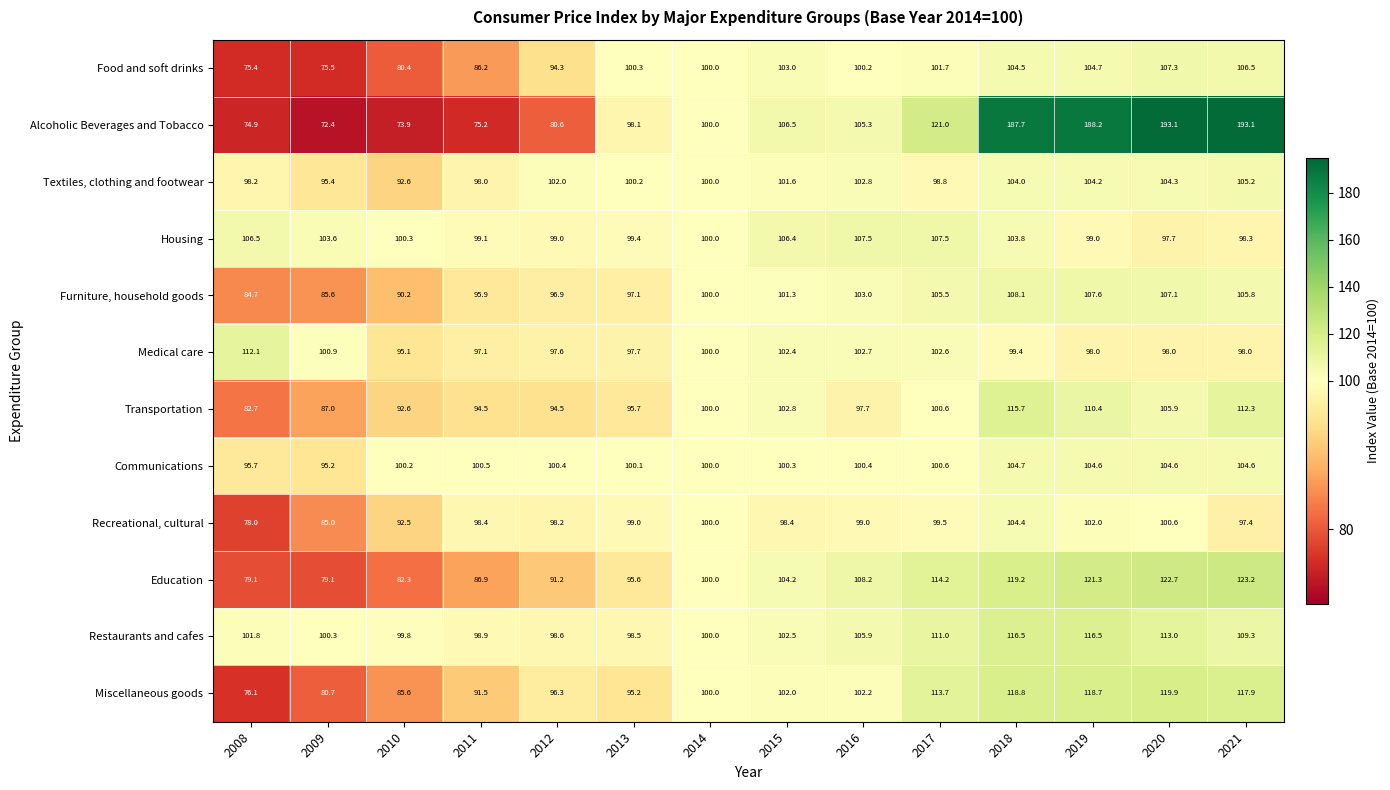

What is the lowest value of the Food and soft drinks series?

75.4